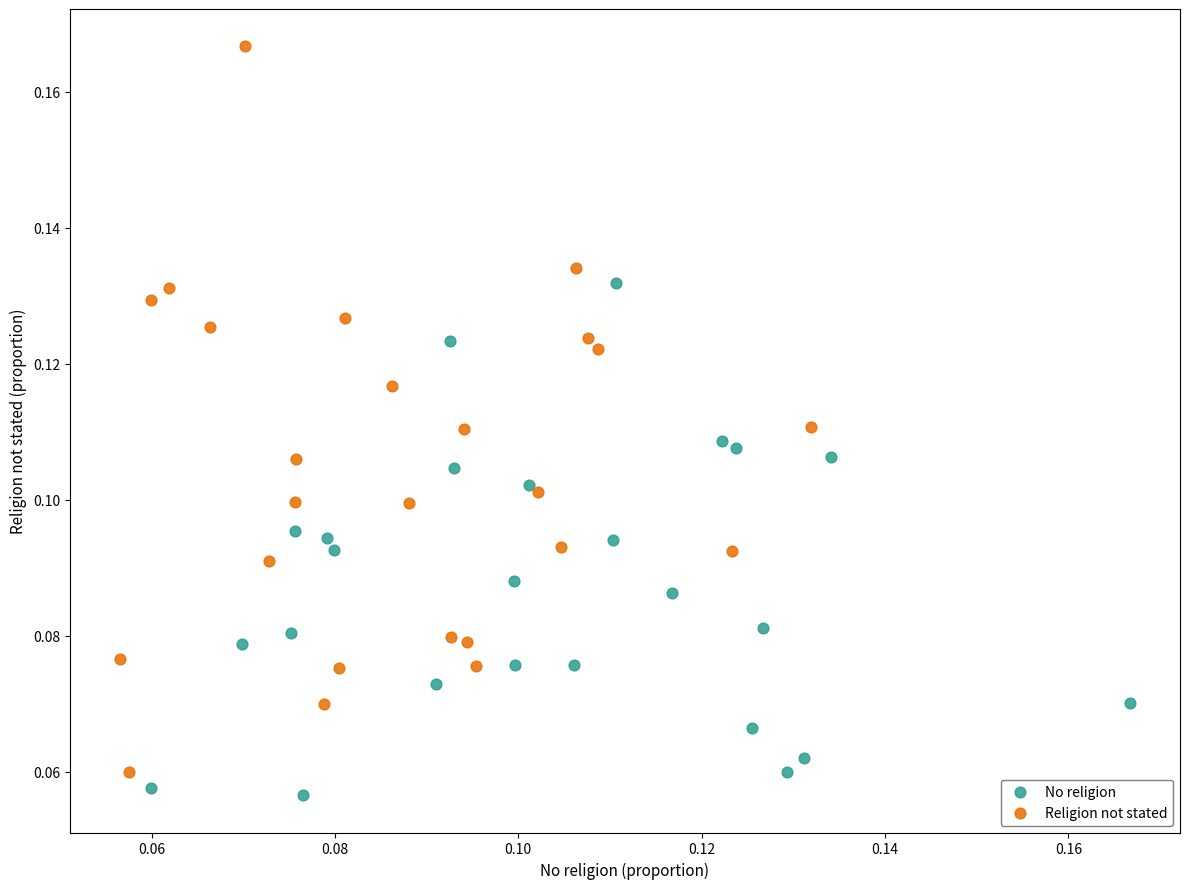

Which series contains the lowest Y value?

No religion